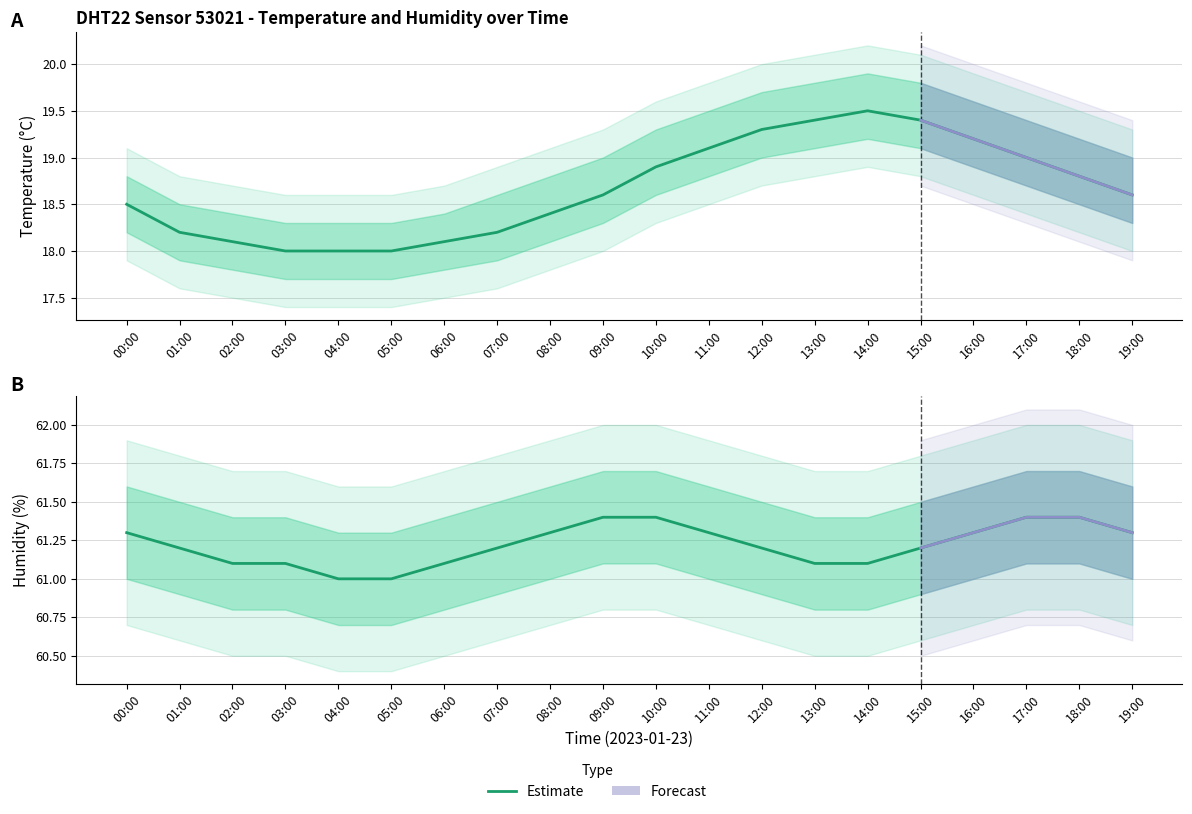

What is the difference between the temperature_upper values at 10:00 and 06:00?

0.9